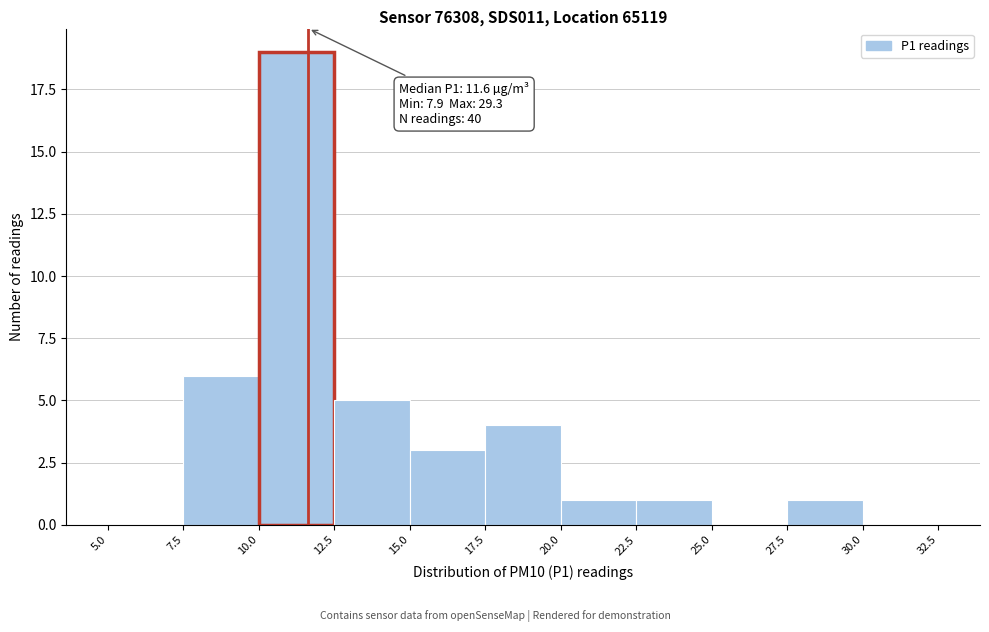

Over which range of the x-axis is the bar tallest?

10.0 to 12.5